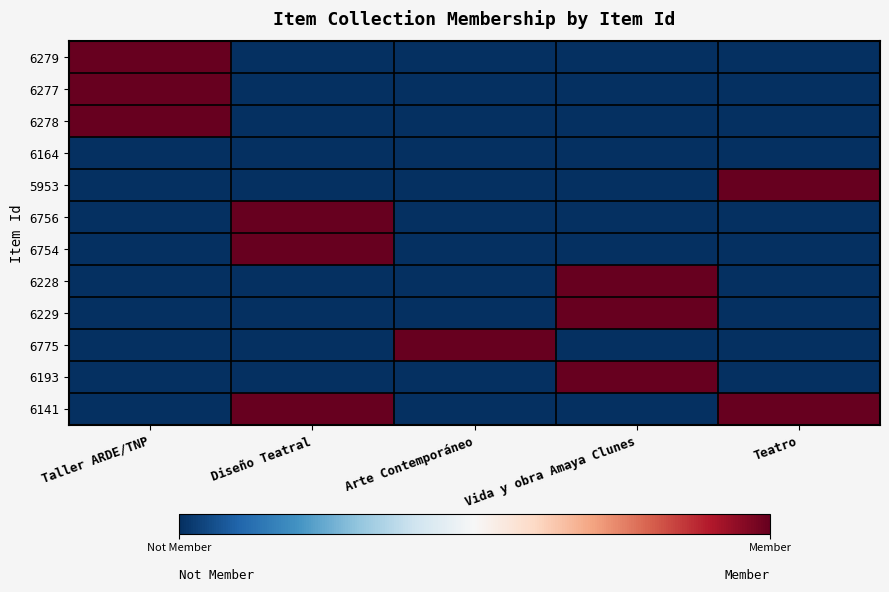

How many data points does each series have?

5